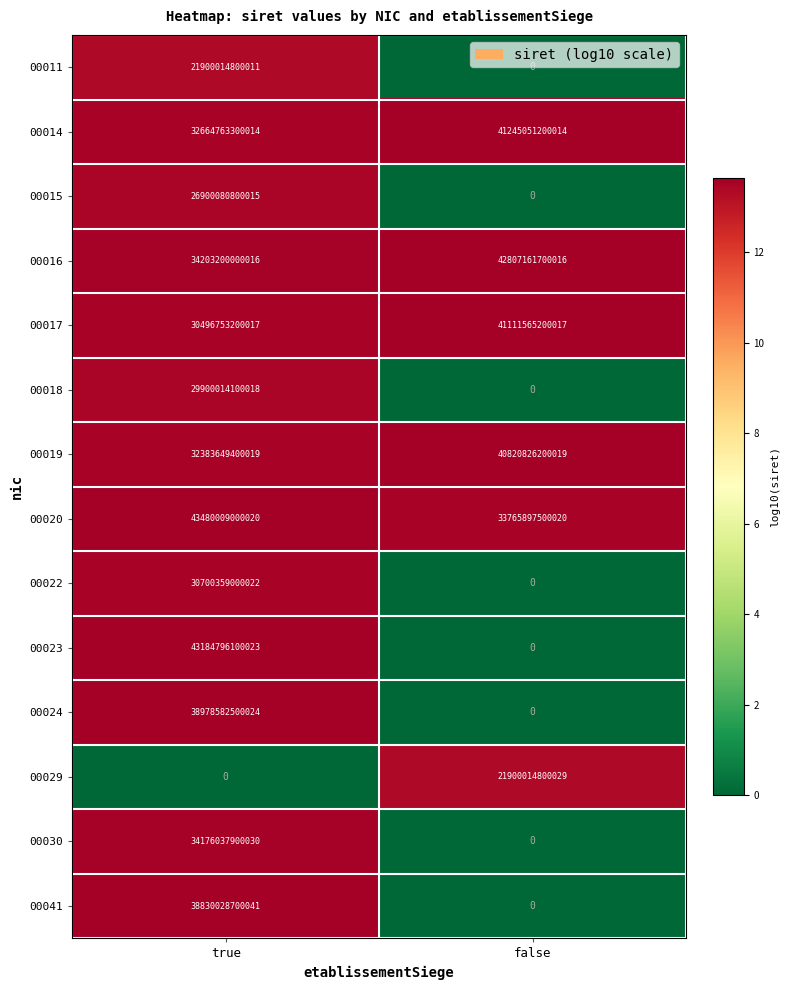

Between true and false, which series saw the biggest shift?

00023